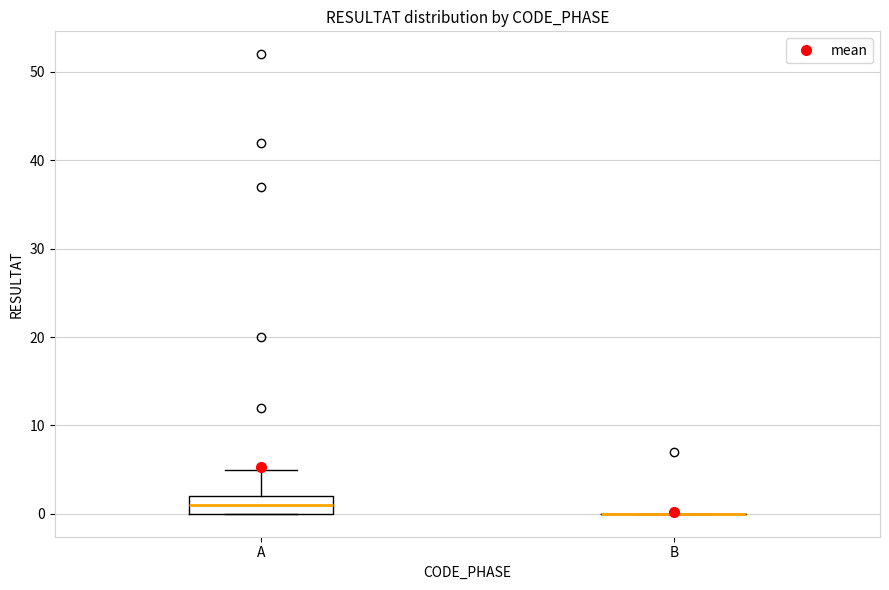

Reading left to right, transcribe this box plot: for each box, give where its median line is, the range the box spans, and where its two whiskers end, as read against the y-axis. The values are not printed on the chart, so give them approximately, as read against the axis.

A: median 1, box 0 to 2, whiskers 0 to 5
B: box collapsed to a line at 0, whiskers 0 to 0